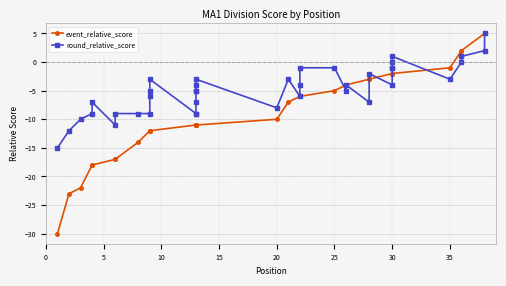

Is this an area chart (filled region under the line)?

No